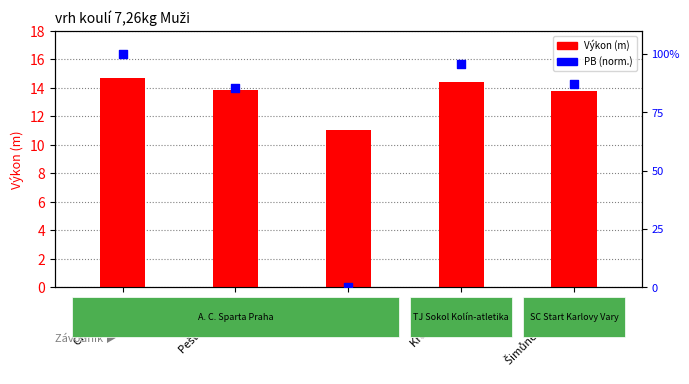

Which series has the largest total across all categories?

Výkon (m)